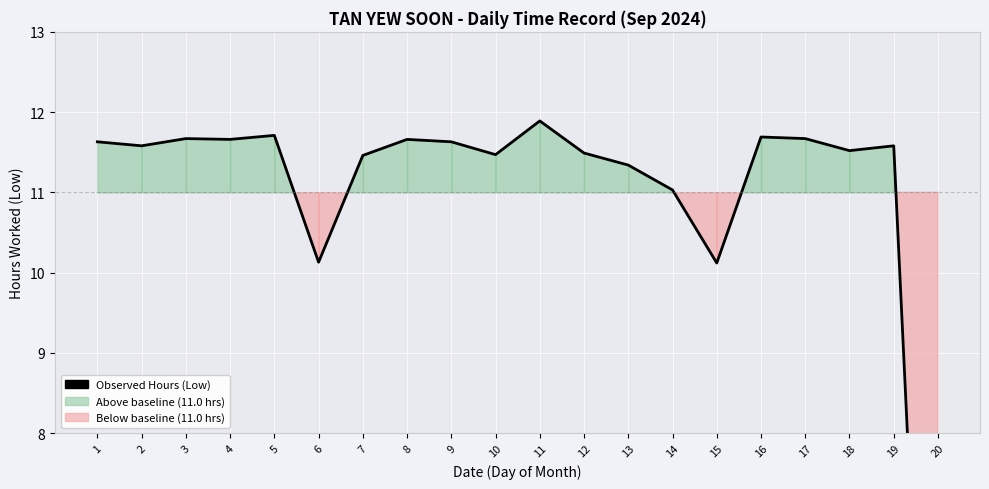

How many interior local peaks (higher than both neighbors) does the data have?

6